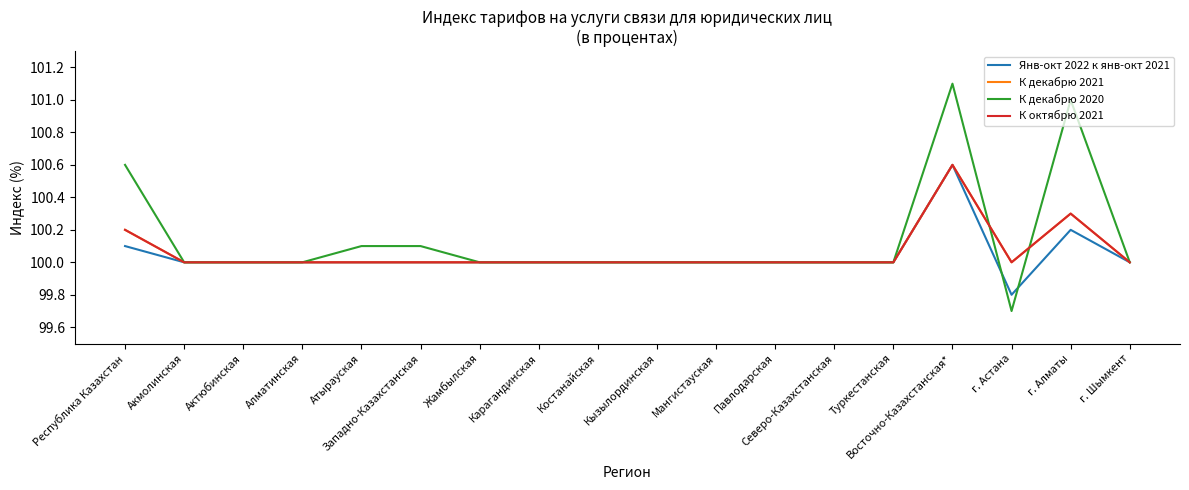

Does the chart have visible grid lines?

No